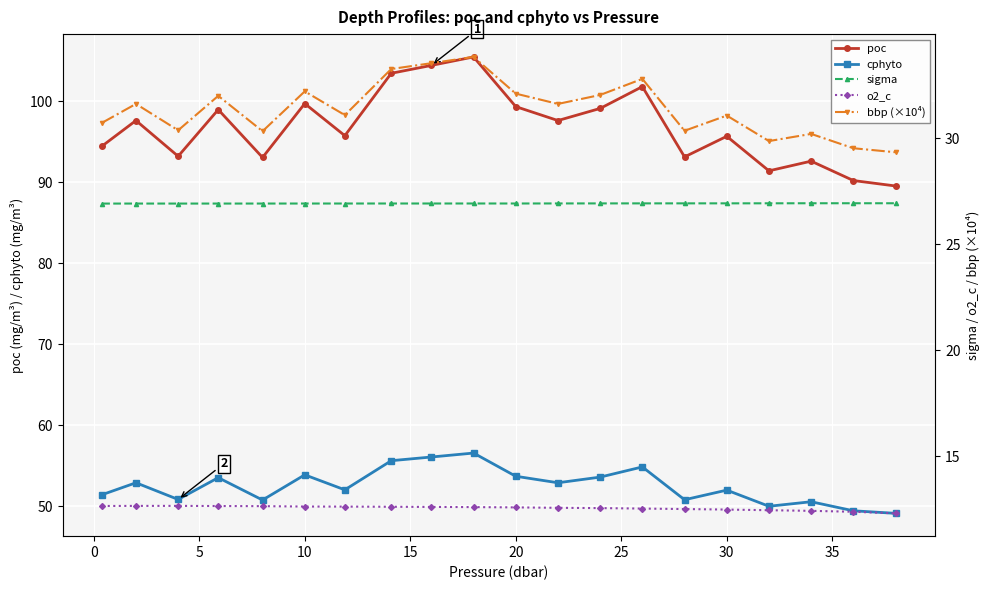

What is the value of the sigma point at the 7th from the left?

26.9